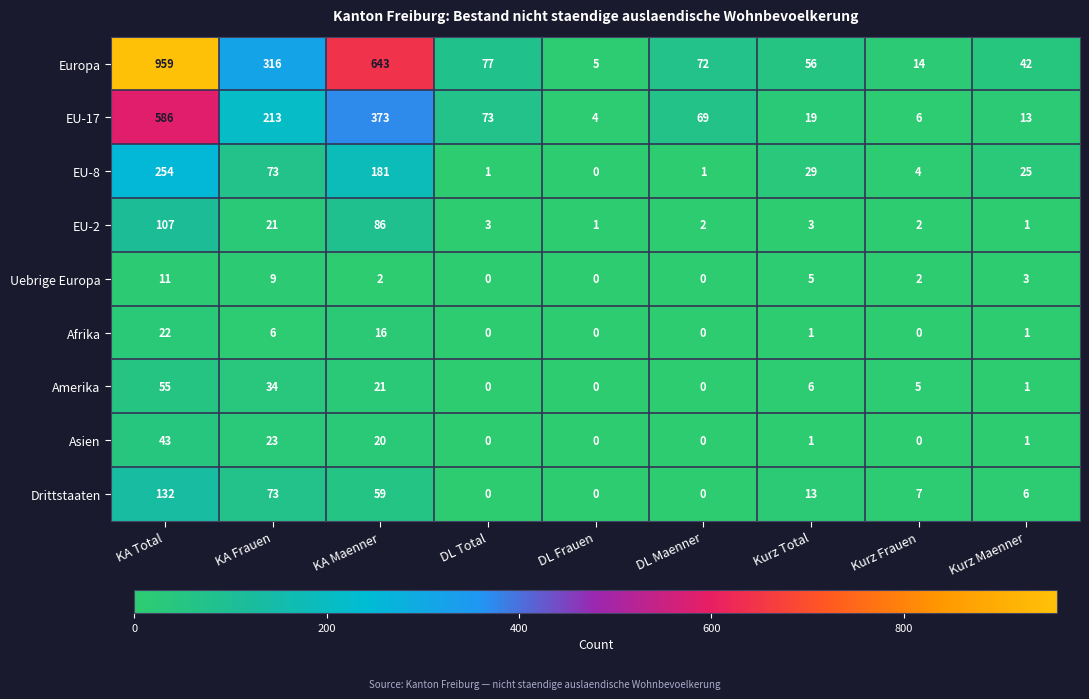

What is the difference between the maximum and second lowest values in the EU-2 series?

106